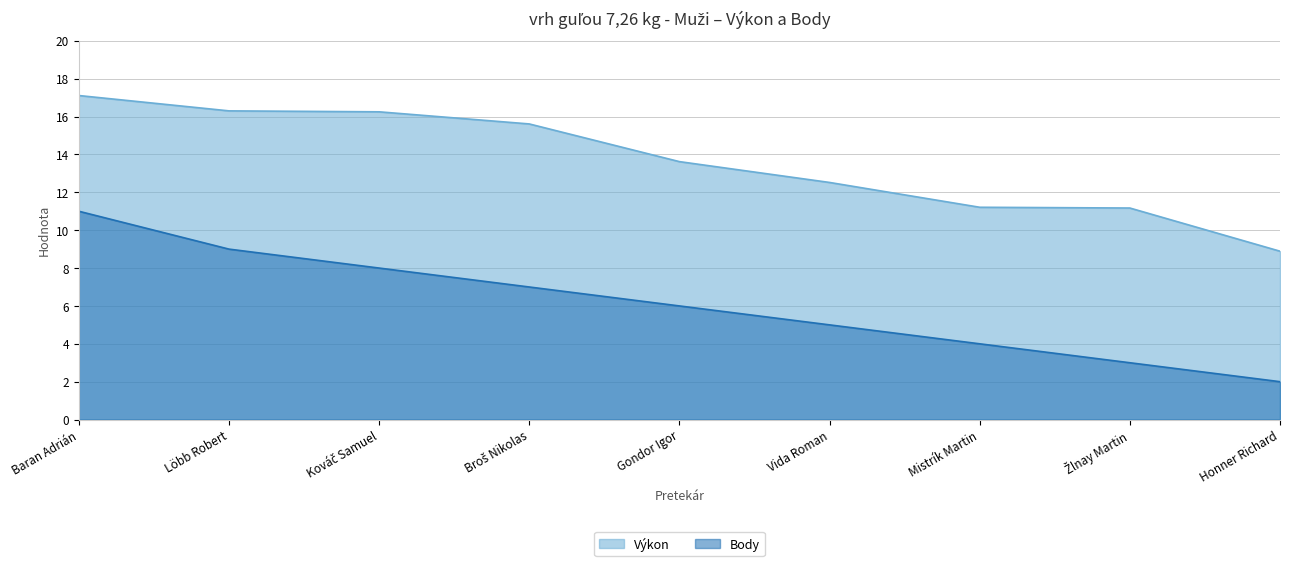

What is the highest value of the Body series?

11.0